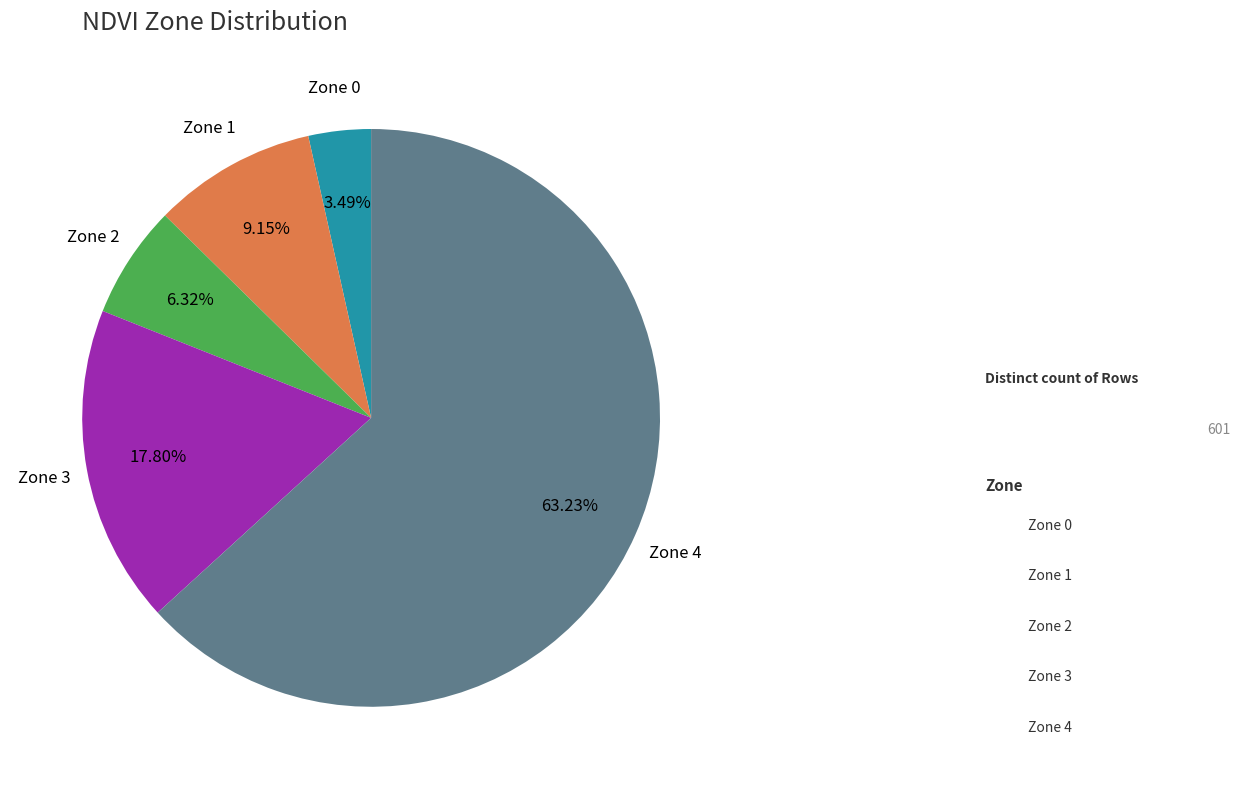

How much of the chart is everything except Zone 4?

36.8%